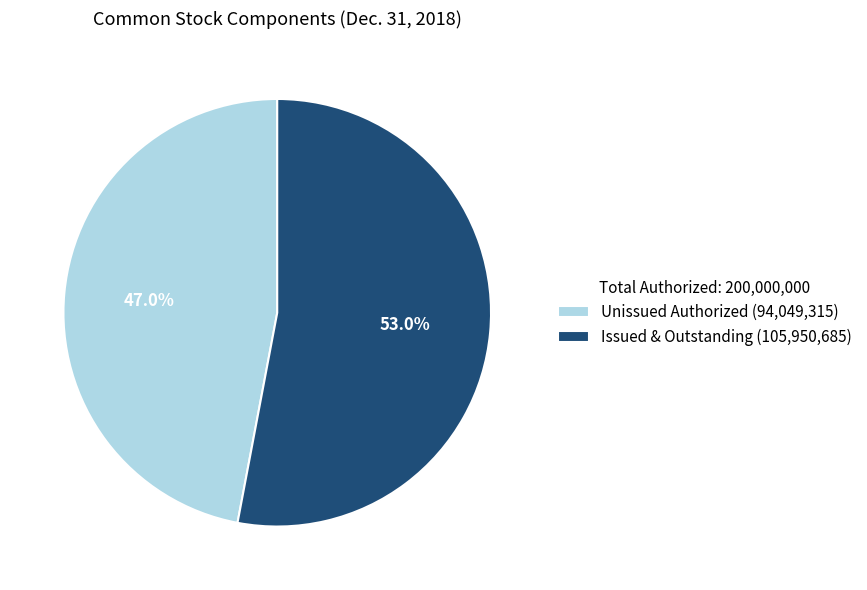

Which category has the smallest portion of the pie?

Unissued Authorized (94,049,315)